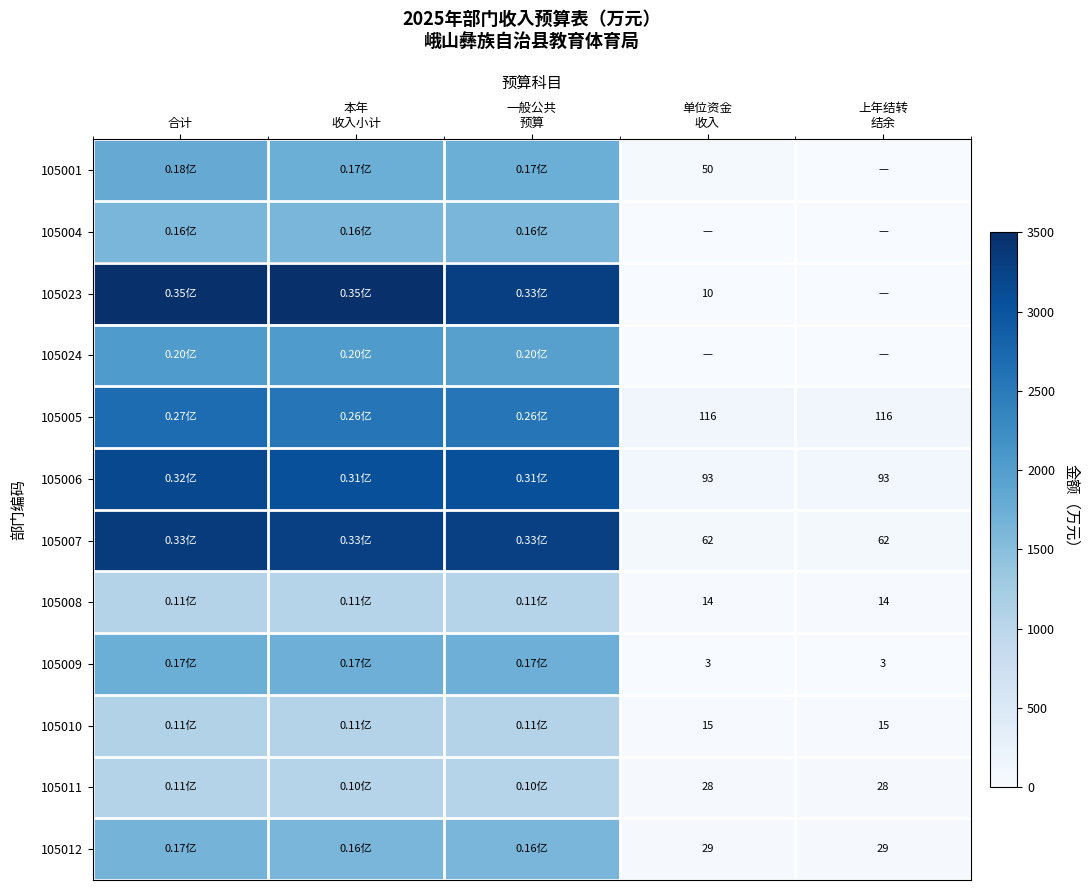

What is the average value of the 105001 series?

1069.0